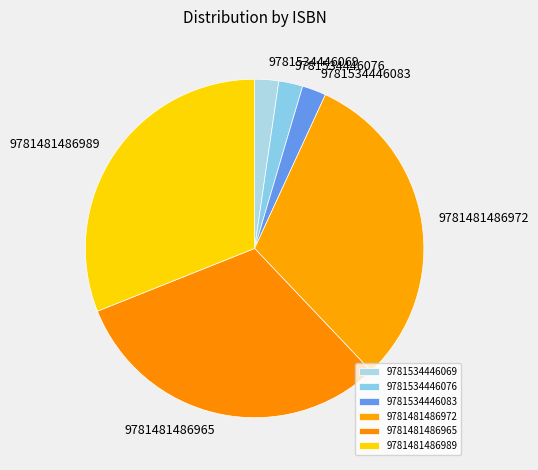

Is it true that 9781481486972 is 37% of the pie?

False